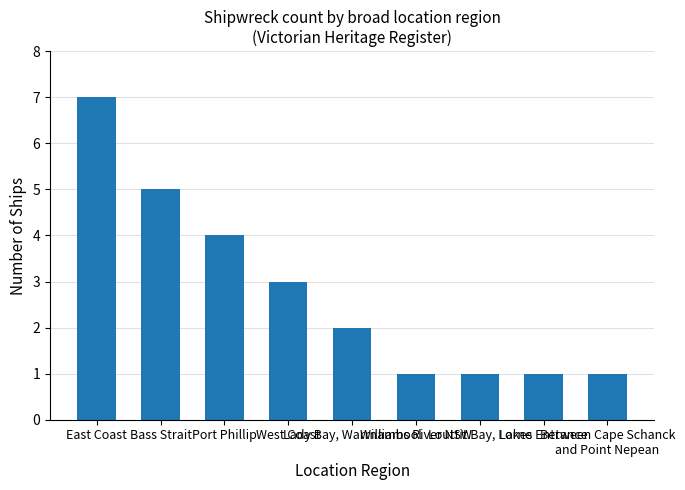

What is the greatest value displayed?

7